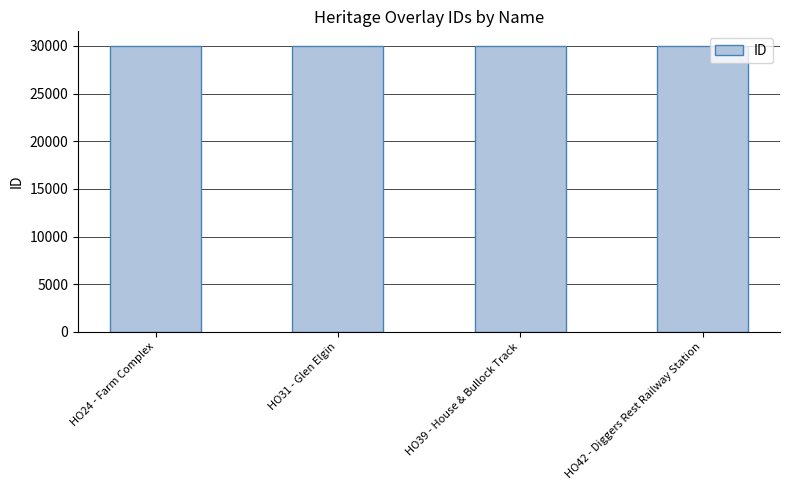

Approximately how many times larger is the value at HO24 - Farm Complex compared to HO31 - Glen Elgin?

1.0